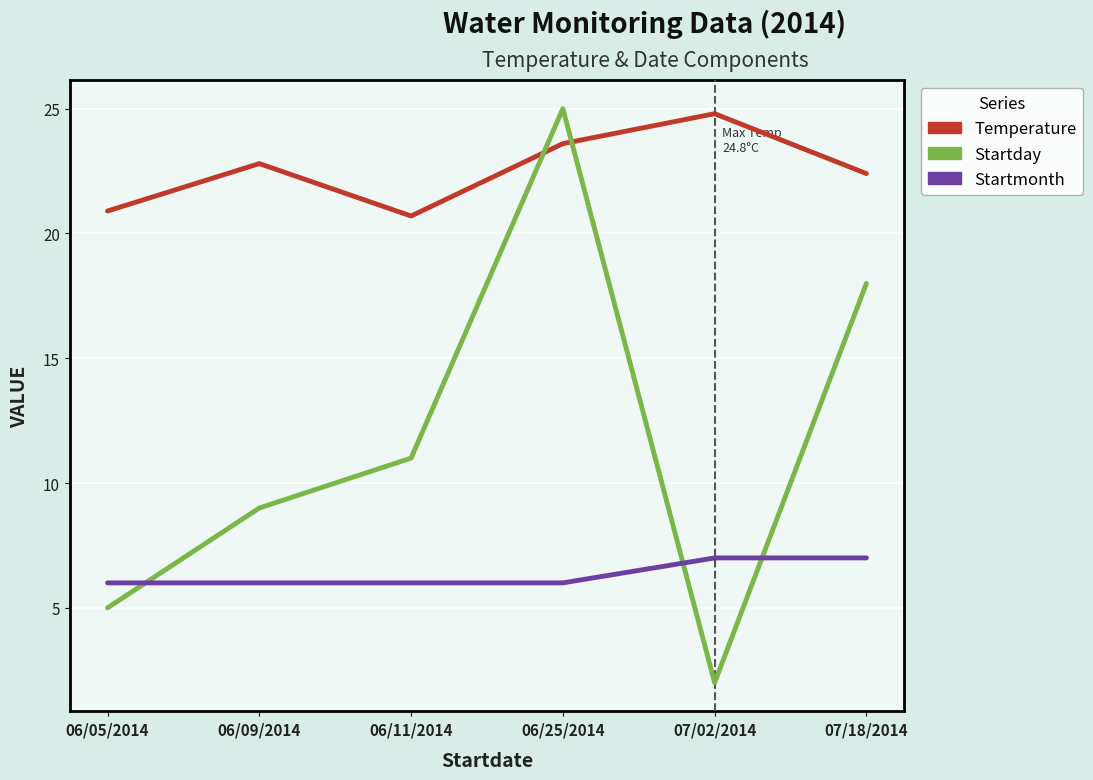

At which category does the chart reach its minimum across all series?

07/02/2014